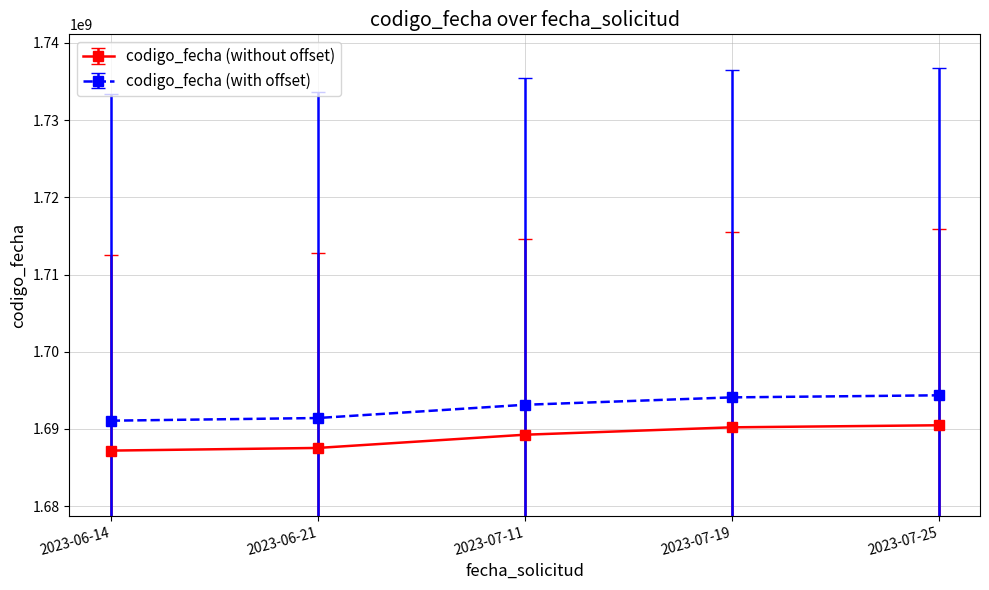

Rank the series at 2023-07-25 from lowest to highest value.

codigo_fecha (without offset), codigo_fecha (with offset)